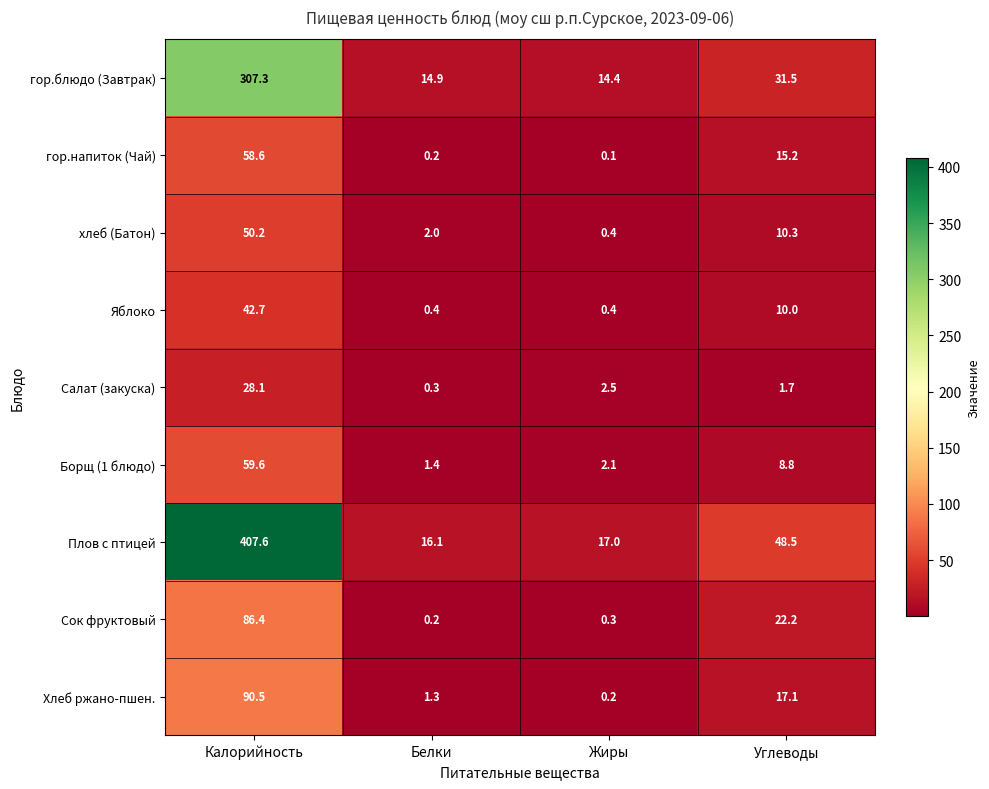

Between Белки and Жиры, which series saw the biggest shift?

Салат (закуска)